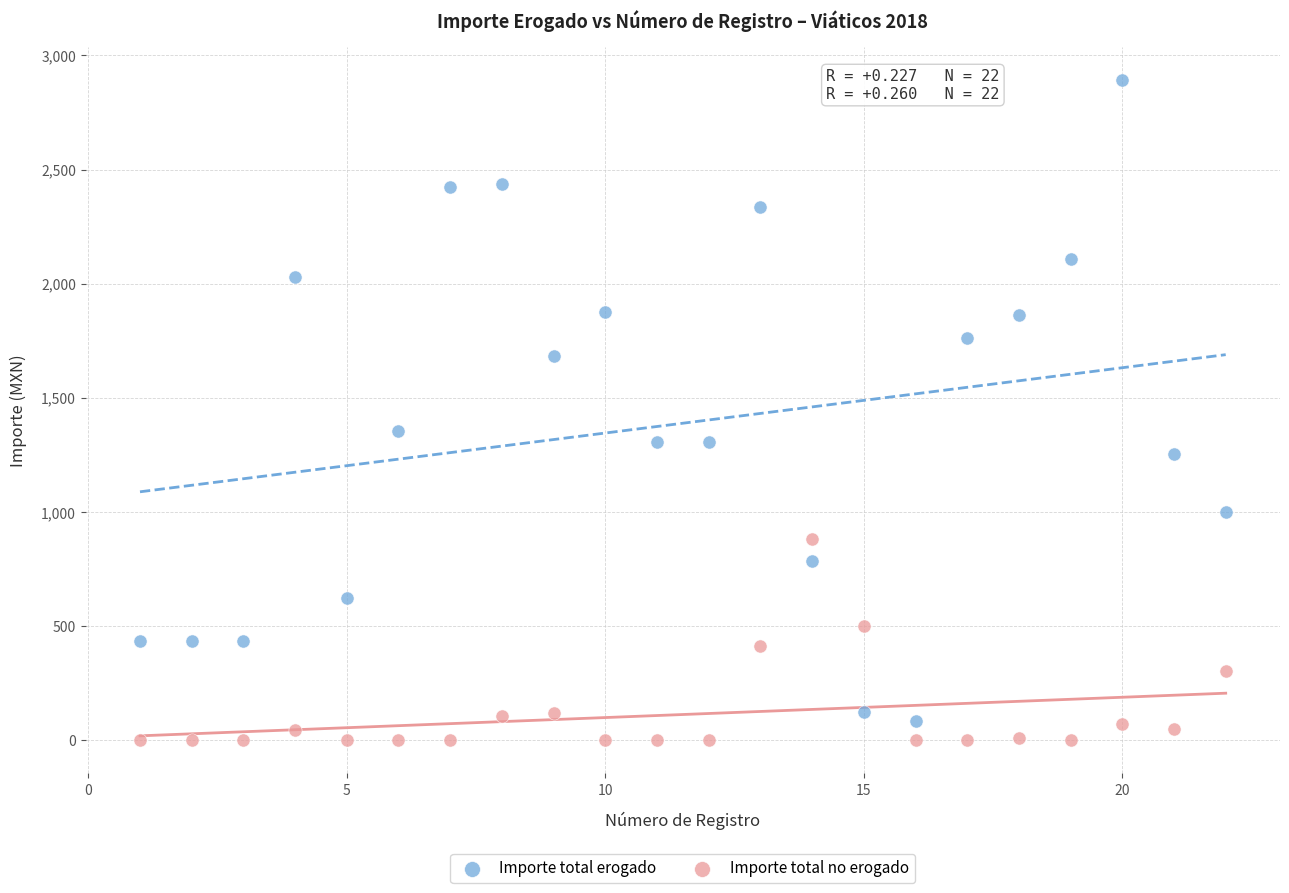

Which series contains the lowest Y value?

Importe total no erogado